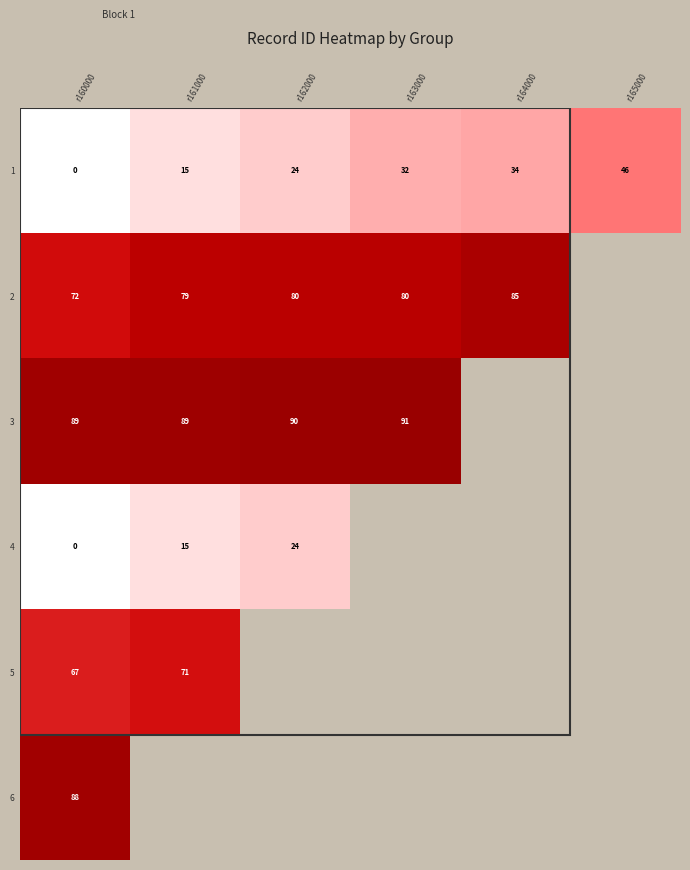

What is the maximum value shown in the chart?

0.9